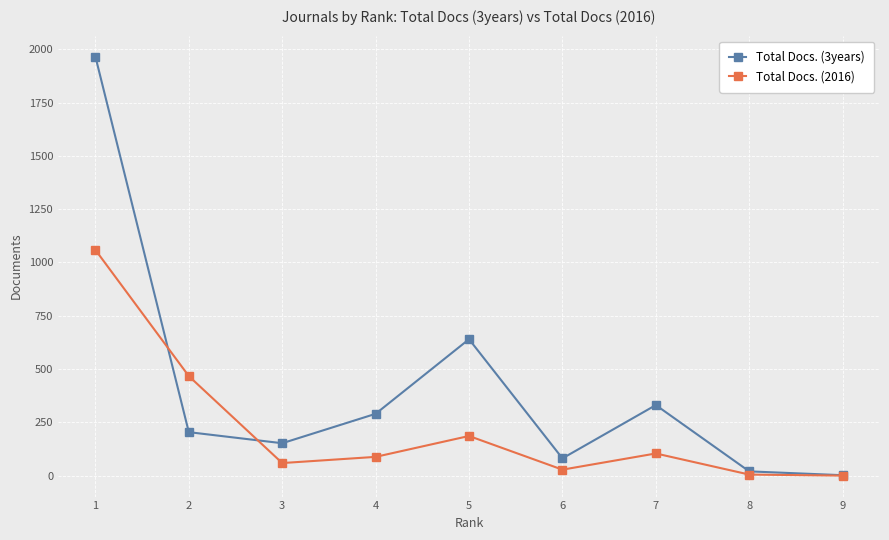

The value of Total Docs. (2016) at 5 is 115. True or false?

False